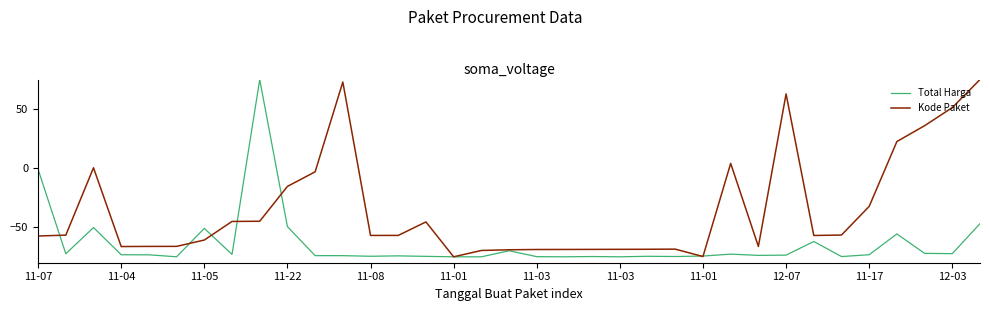

Which series has the largest total across all categories?

Kode Paket